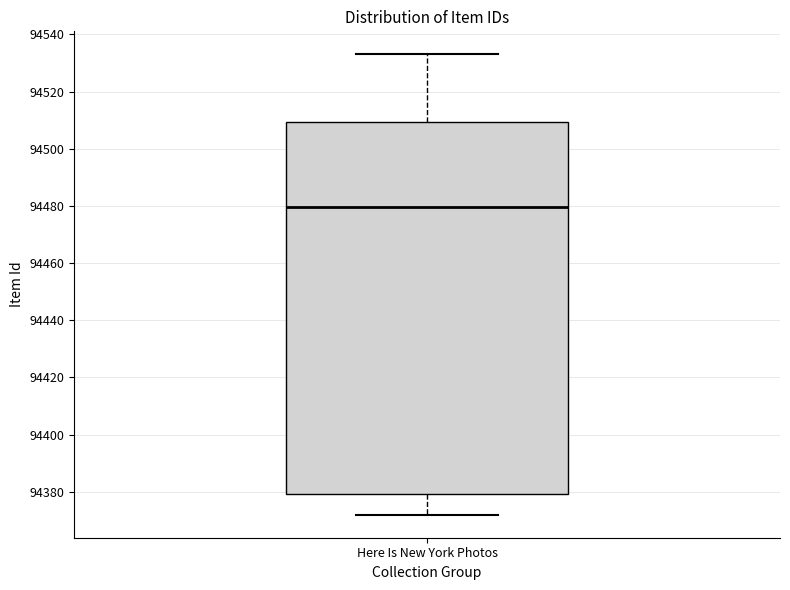

Transcribe this box plot: give where the median line is, the range the box spans, and where the two whiskers end, as read against the y-axis. The values are not printed on the chart, so give them approximately, as read against the axis.

median 94480, box 94380 to 94510, whiskers 94372 to 94534